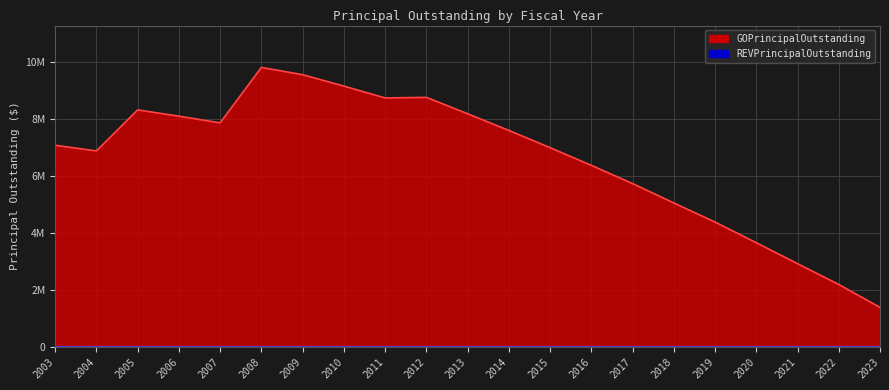

What is the value of the 2nd point from the left?

6865000